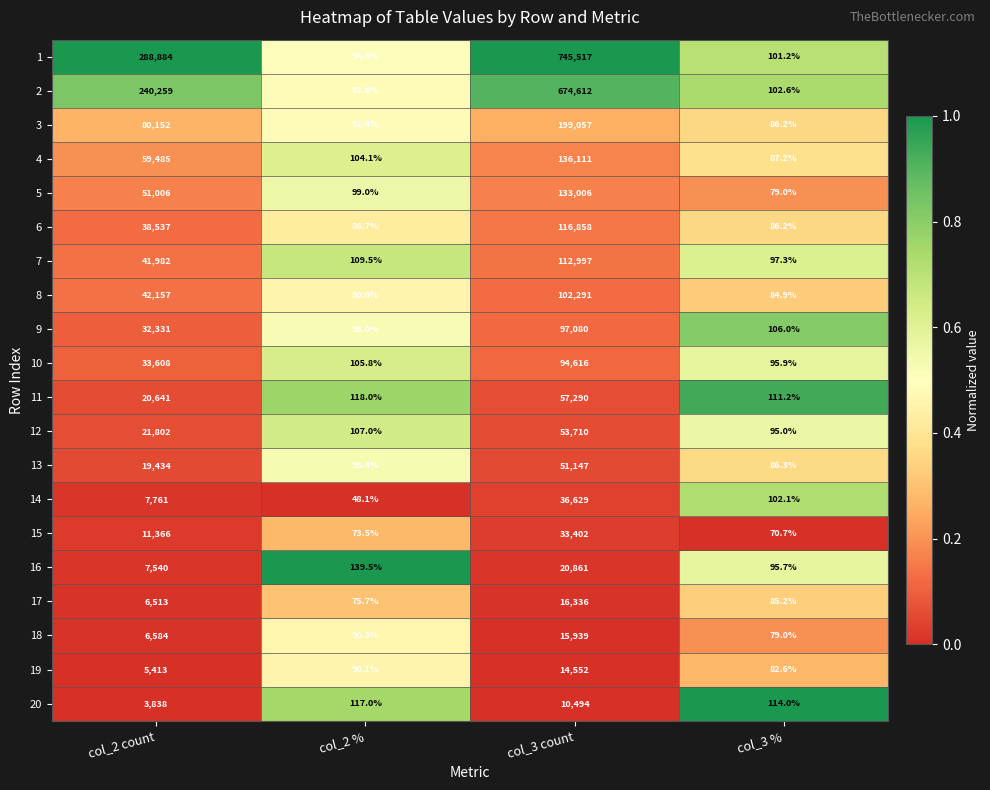

Is it true that 3 equals 80152.0 at col_2 count?

True